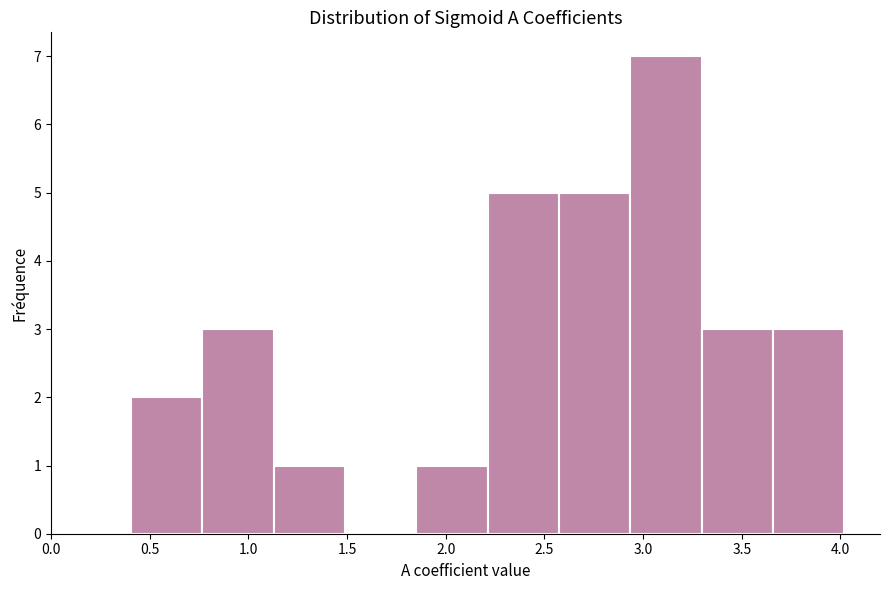

What is the height of the bar covering 0.40 to 0.75 on the x-axis? Neither the bar edges nor the heights are printed on the chart, so give them approximately, as read against the axes.

2